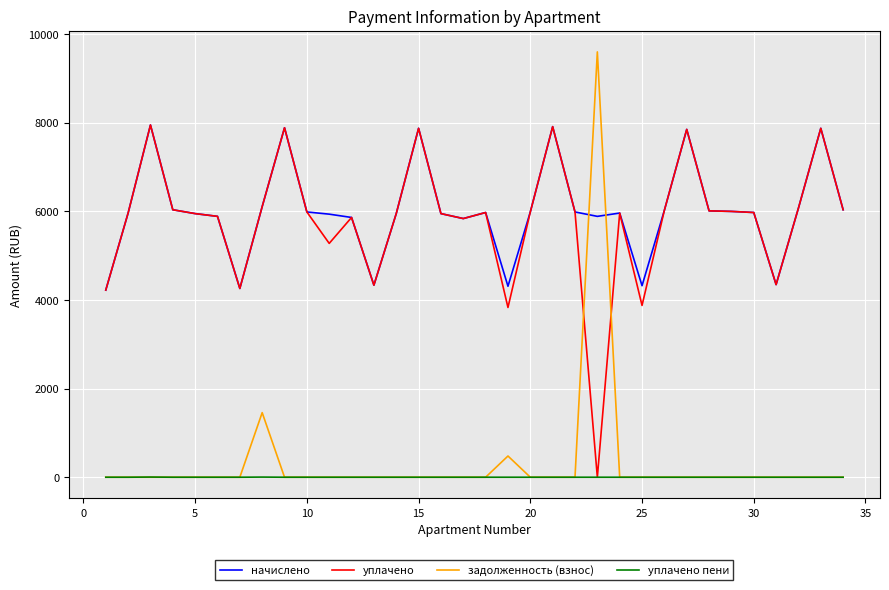

What is the maximum value for уплачено?

7948.8